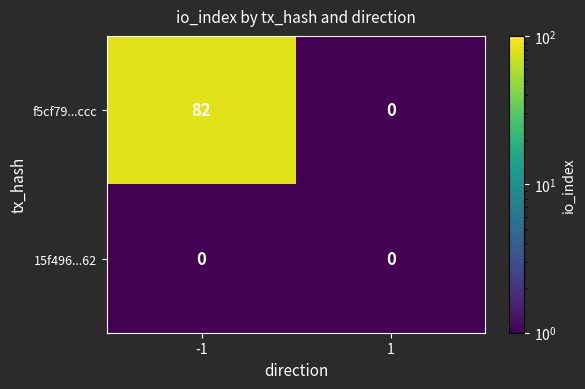

What is the average value of the f5cf79...ccc series?

41